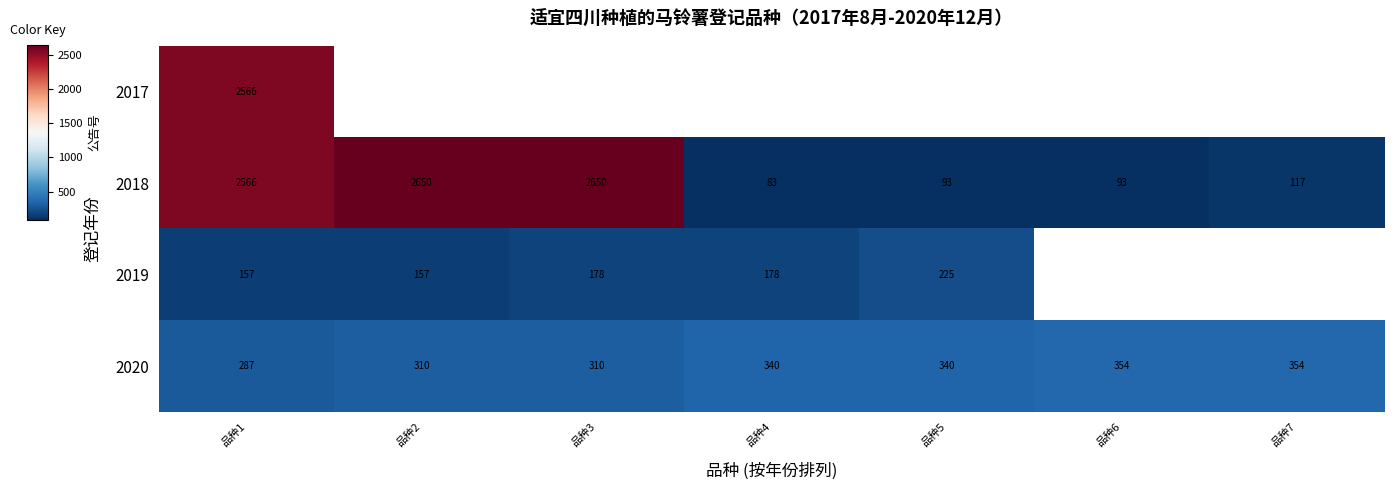

At which category does the chart reach its minimum across all series?

品种4